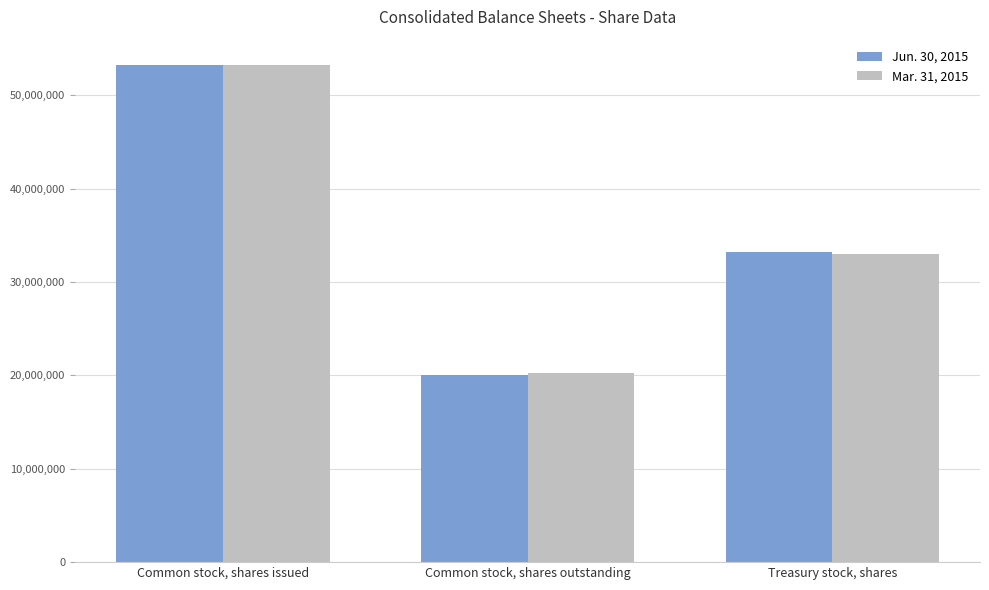

The Jun. 30, 2015 series shows 53277104 at Common stock, shares issued. True or false?

True